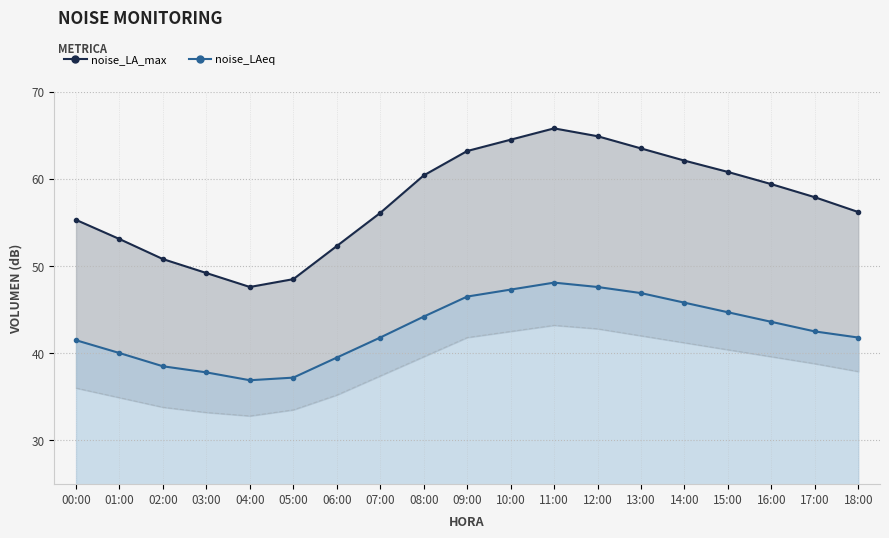

Reading left to right, list all the values displayed in this chart.

noise_LA_max (line): 55.3	53.1	50.8	49.2	47.6	48.5	52.3	56.1	60.4	63.2	64.5	65.8	64.9	63.5	62.1	60.8	59.4	57.9	56.2
noise_LAeq (line): 41.5	40.0	38.5	37.8	36.9	37.2	39.5	41.8	44.2	46.5	47.3	48.1	47.6	46.9	45.8	44.7	43.6	42.5	41.8
noise_LA_min: 36.0	34.9	33.8	33.2	32.8	33.5	35.2	37.4	39.6	41.8	42.5	43.2	42.8	42.0	41.2	40.4	39.6	38.8	37.9